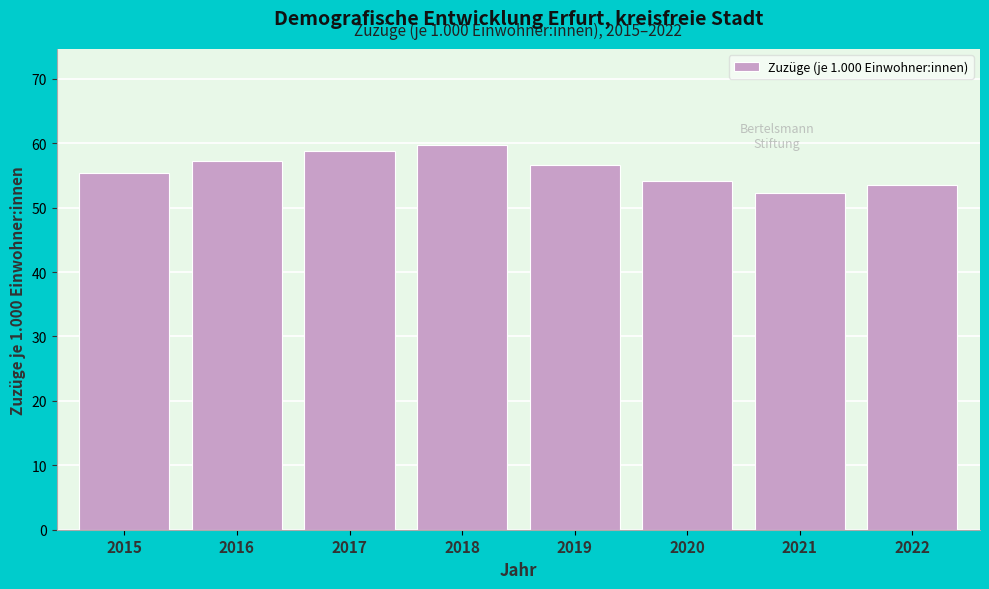

Reading left to right, list all the values displayed in this chart.

55.4	57.2	58.8	59.7	56.6	54.2	52.2	53.5